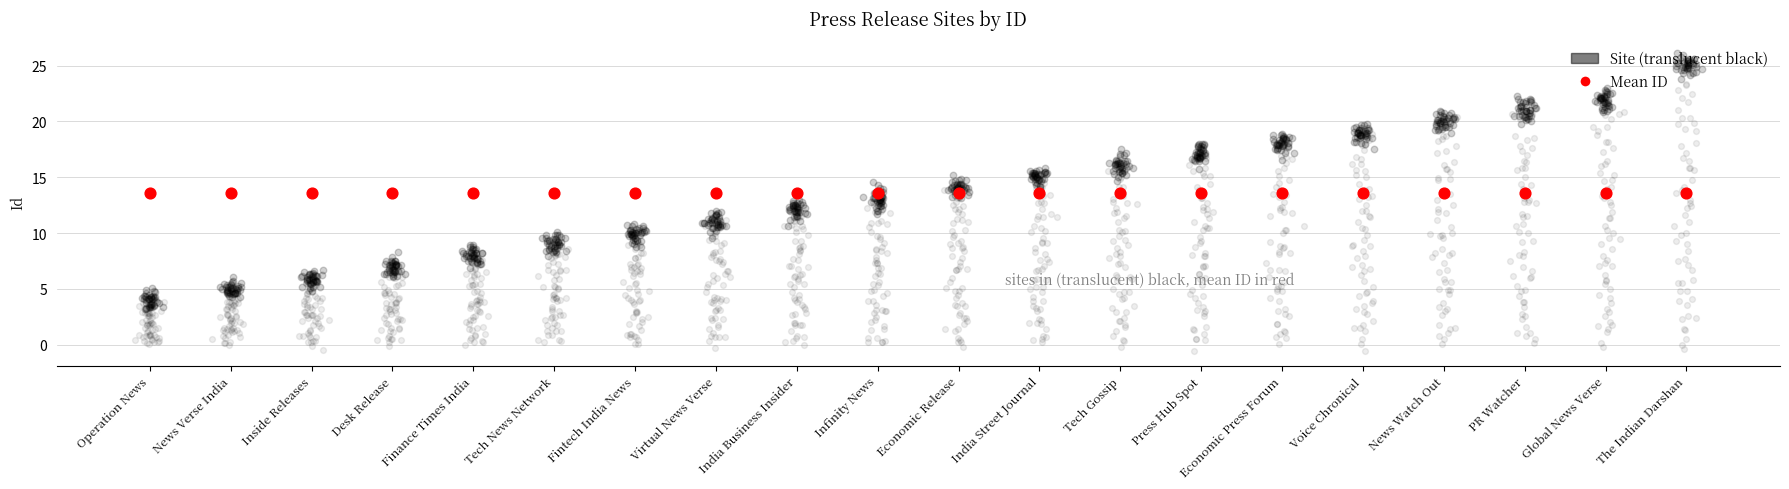

Approximately how many times larger is the value at Economic Press Forum compared to Finance Times India?

2.2